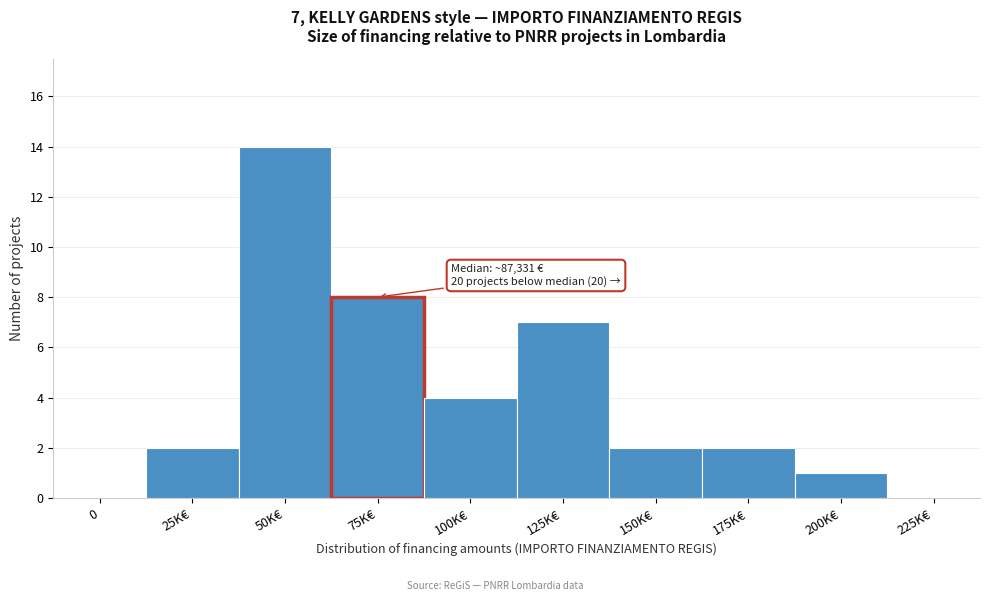

Reading left to right, list all the values displayed in this chart.

0=0	25K€=2	50K€=14	75K€=8	100K€=4	125K€=7	150K€=2	175K€=2	200K€=1	225K€=0